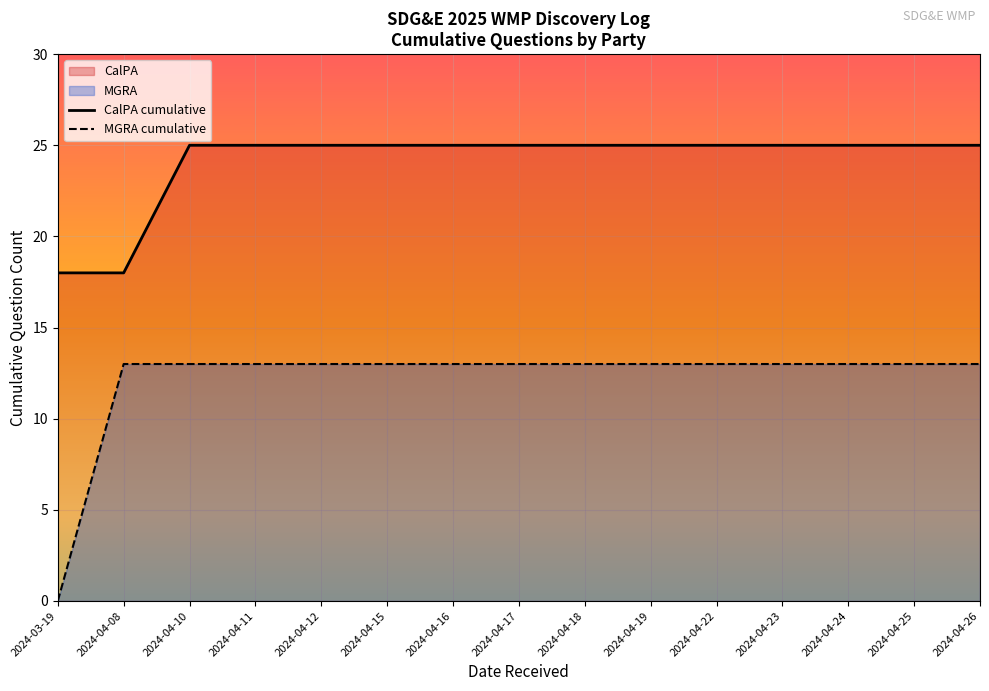

What is the lowest value of the CalPA cumulative series?

18